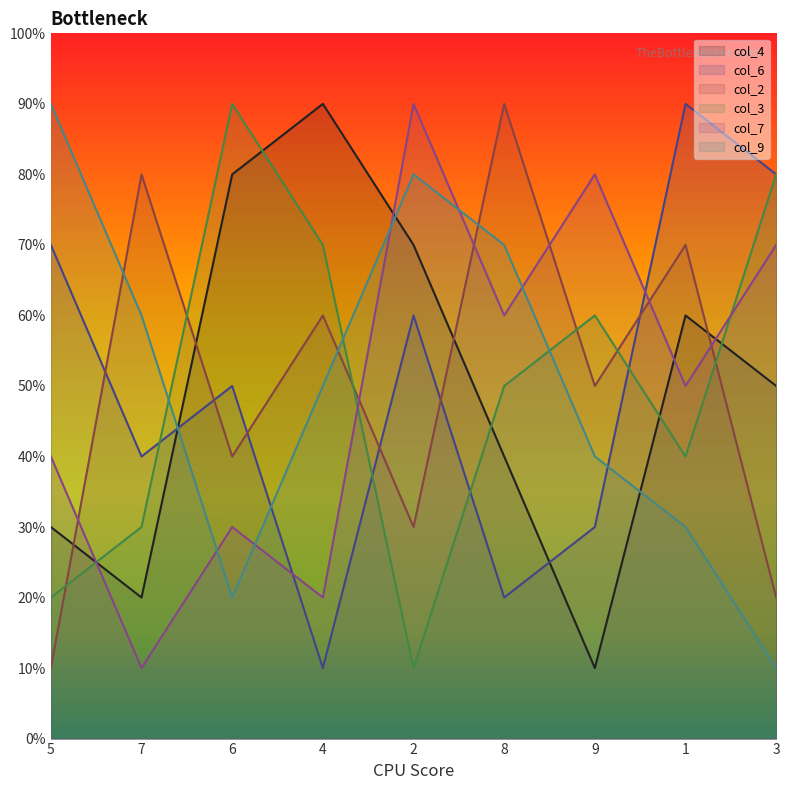

What is the sum of the col_6 values at 1 and 7?

13